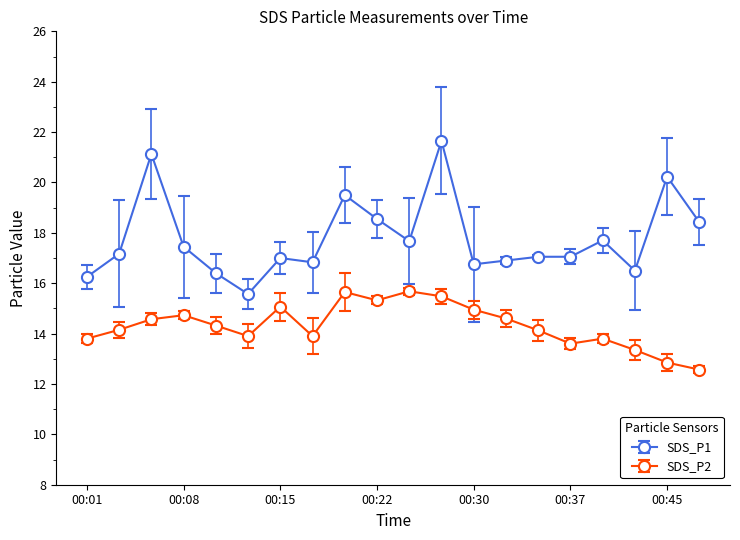

Which series has the largest range (max minus min)?

SDS_P1